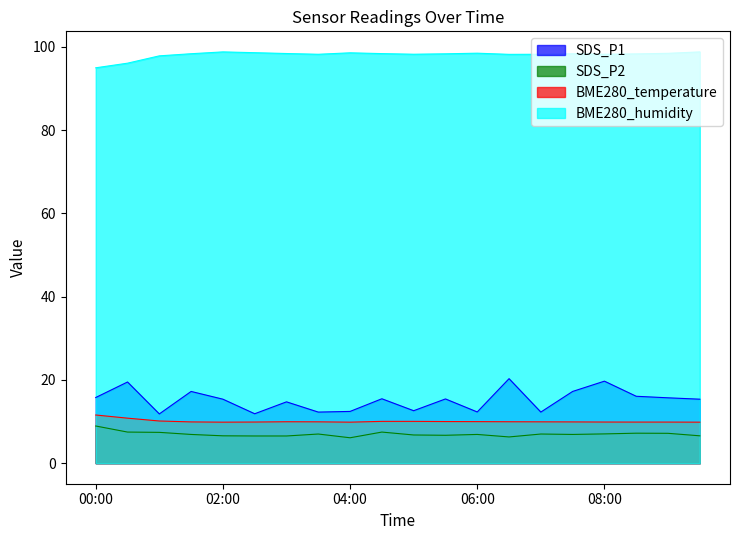

How many lines are shown in the chart?

4